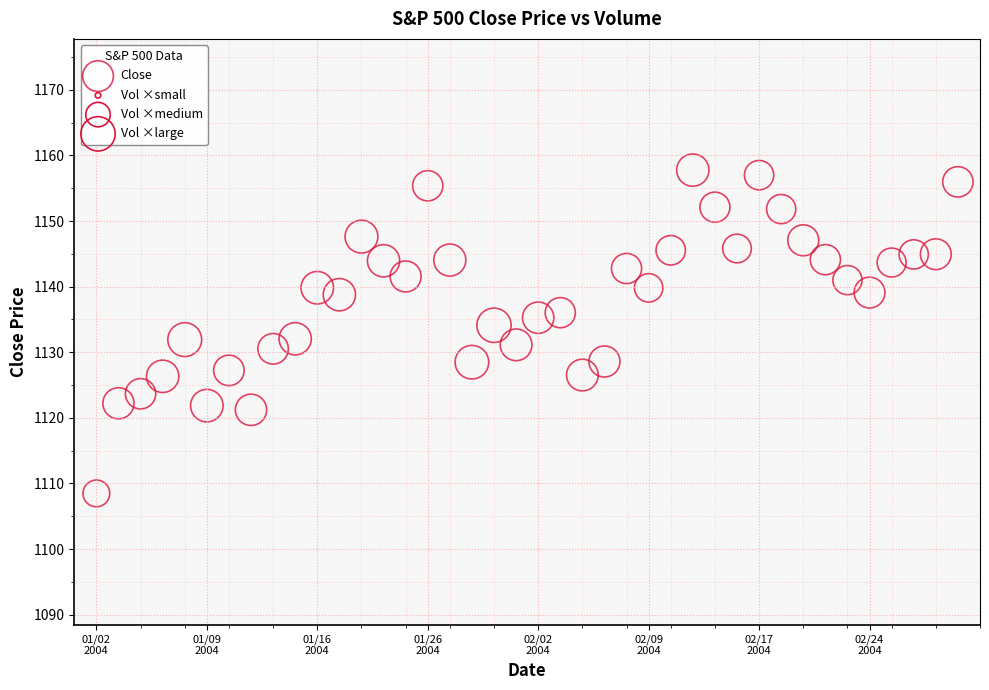

What is the range of Y values (max minus min)?

49.3